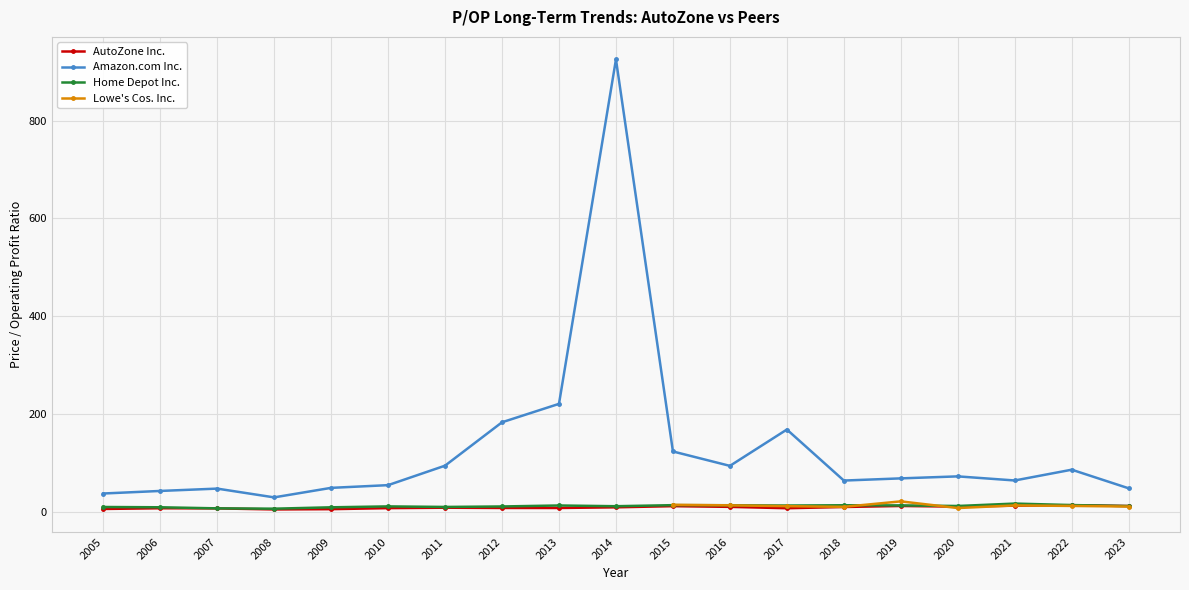

Is the value of Home Depot Inc. at 2013 greater than the value of AutoZone Inc. at 2019?

Yes